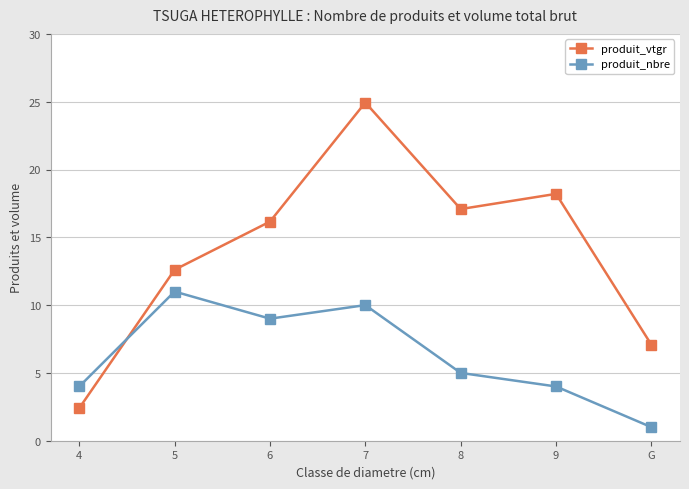

At how many categories does at least one series exceed 12?

5